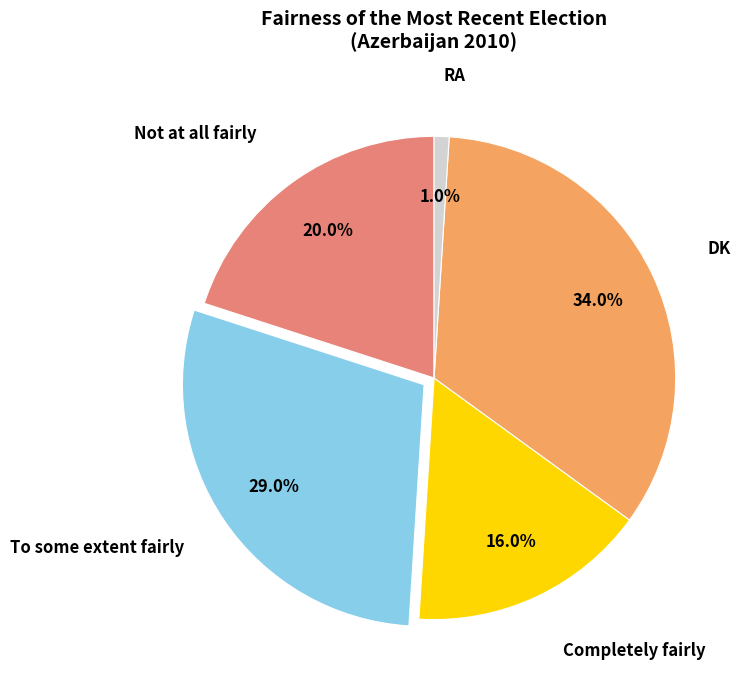

How many segments does this pie chart have?

5